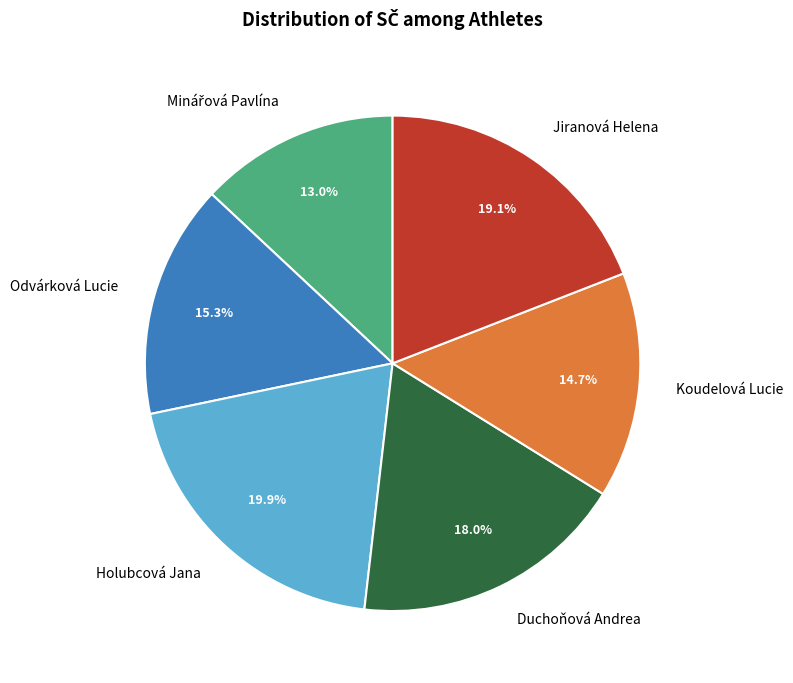

Which slice is the largest?

Holubcová Jana